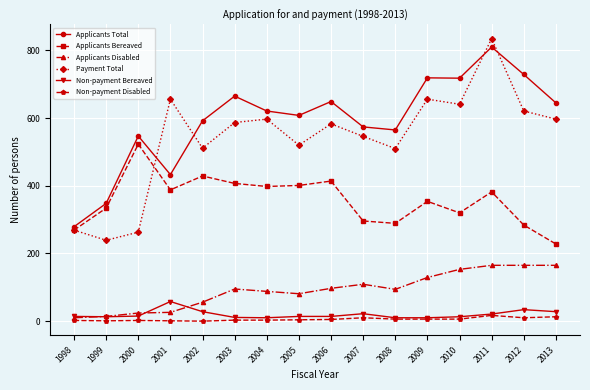

The Payment Total series shows 520 at 2005. True or false?

True